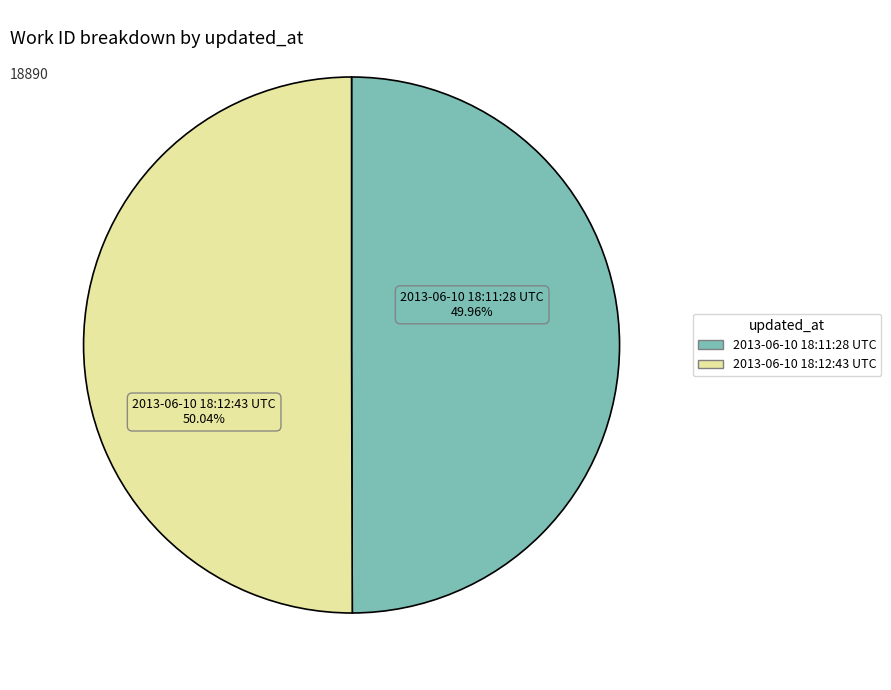

Does any single category account for the majority?

Yes